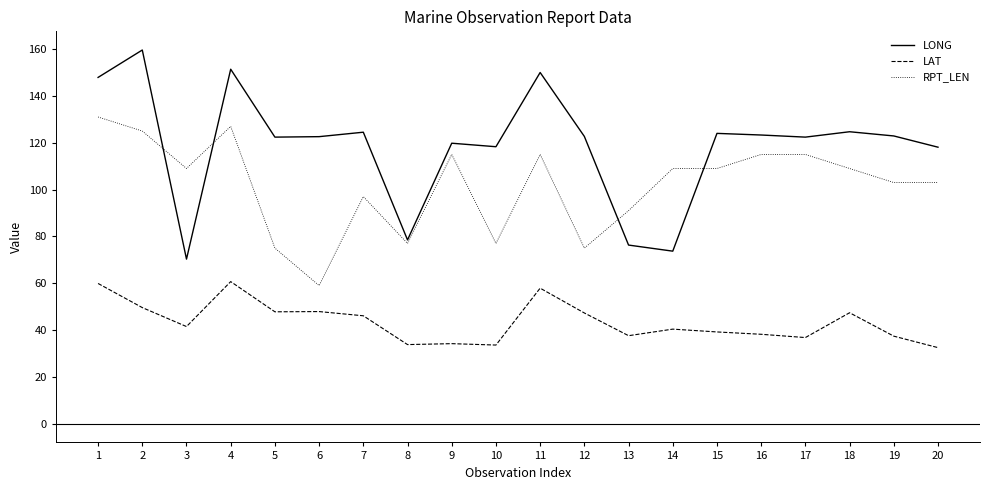

What is the sum of all RPT_LEN values?

2036.0